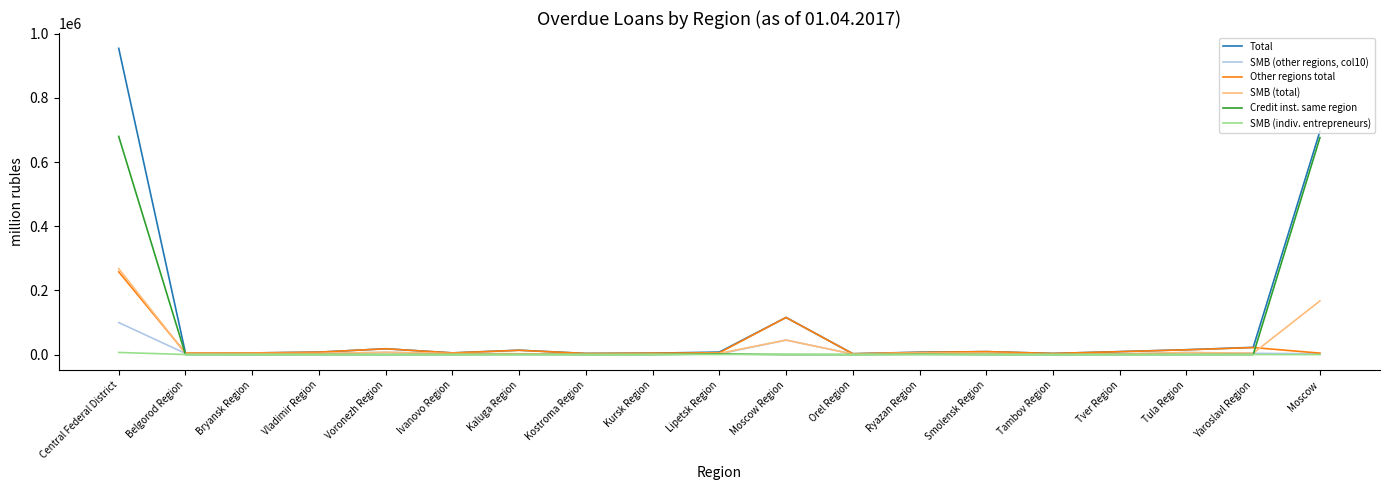

At which category is the sum across all series the highest?

Central Federal District